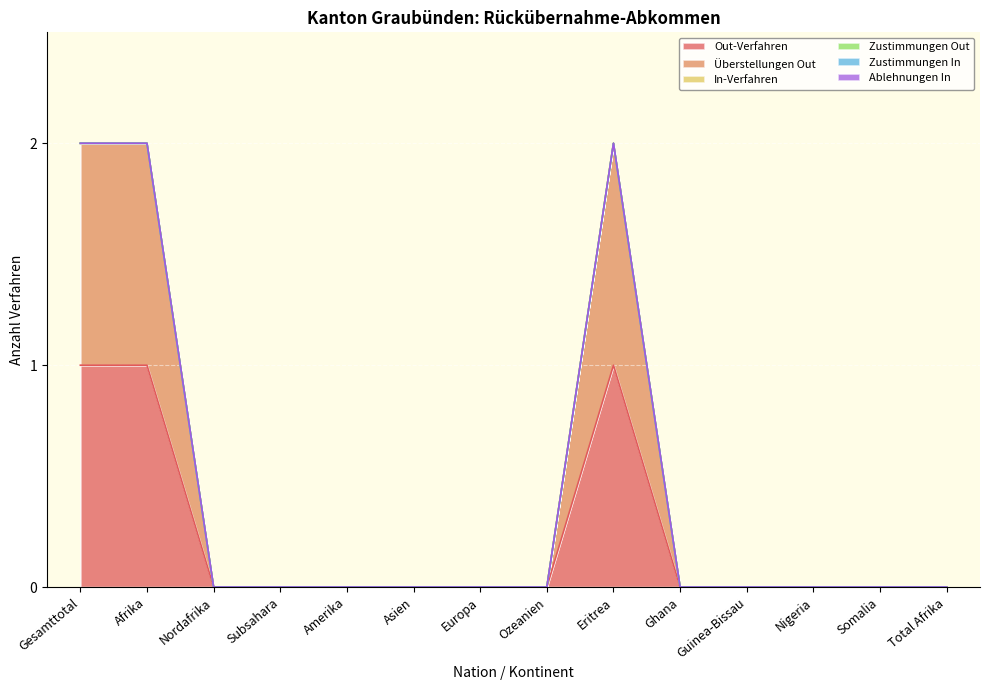

At how many categories does at least one series exceed 0?

3